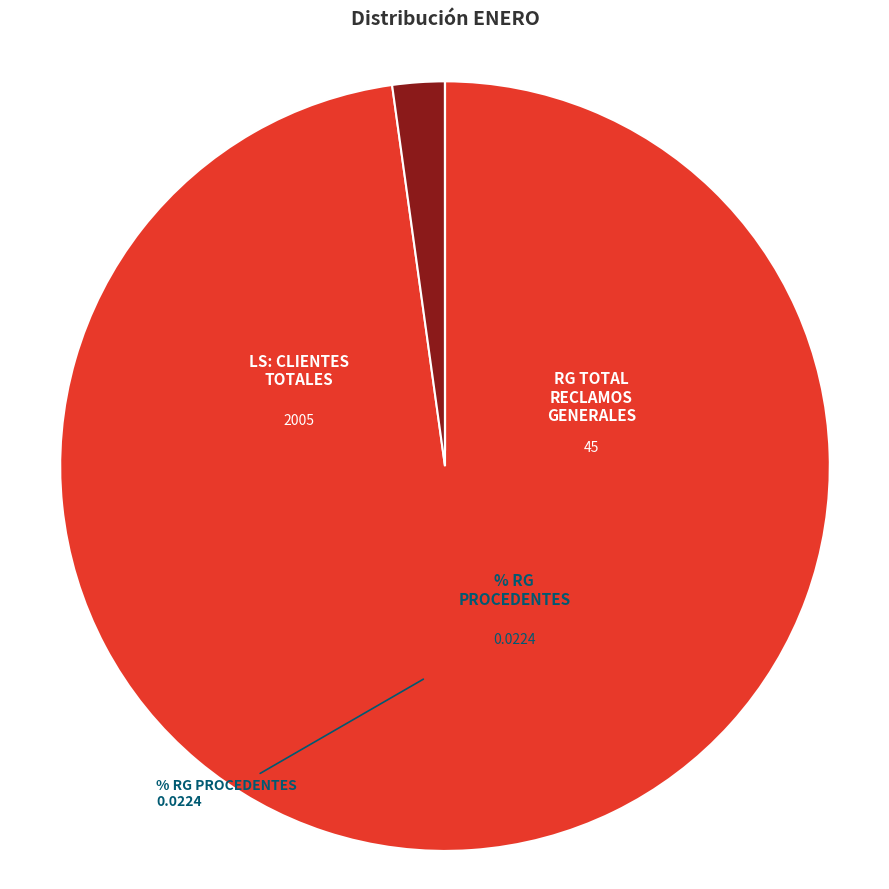

To the nearest percent, what is the average slice percentage?

33%